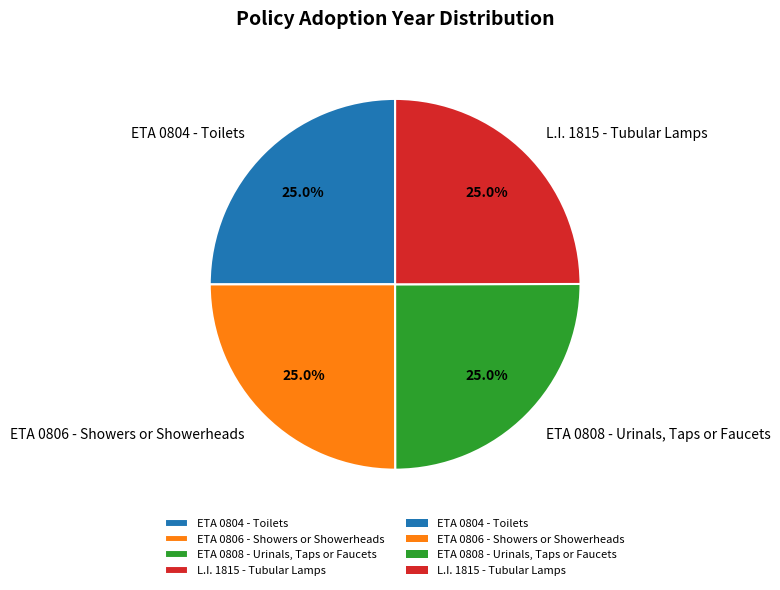

Does any single category account for the majority?

No